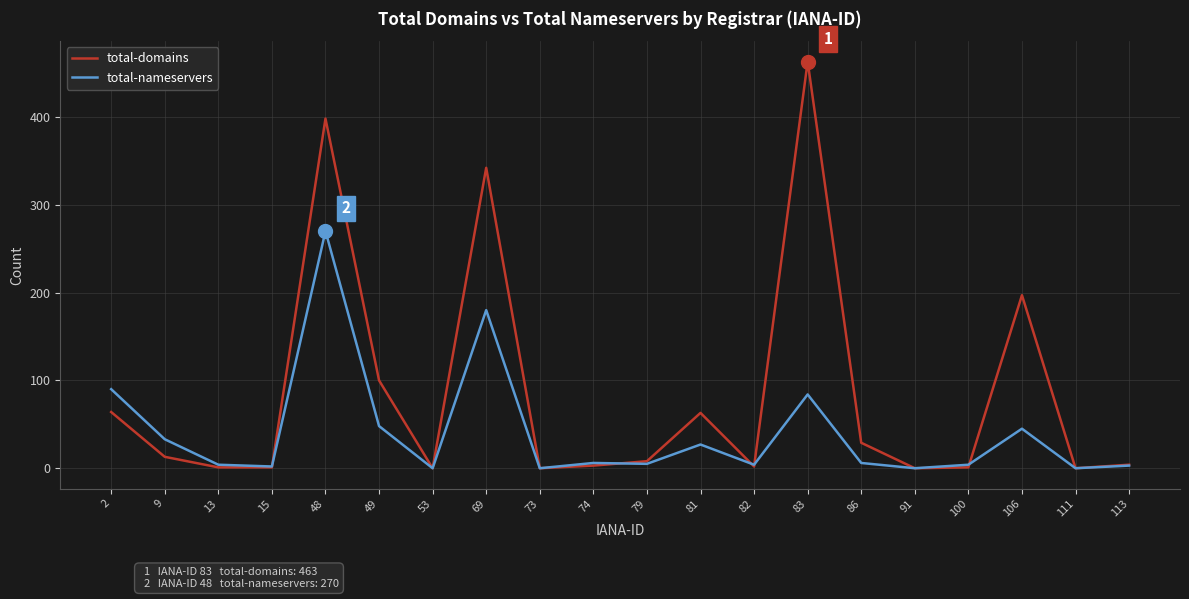

Which series has the widest spread of values?

total-domains